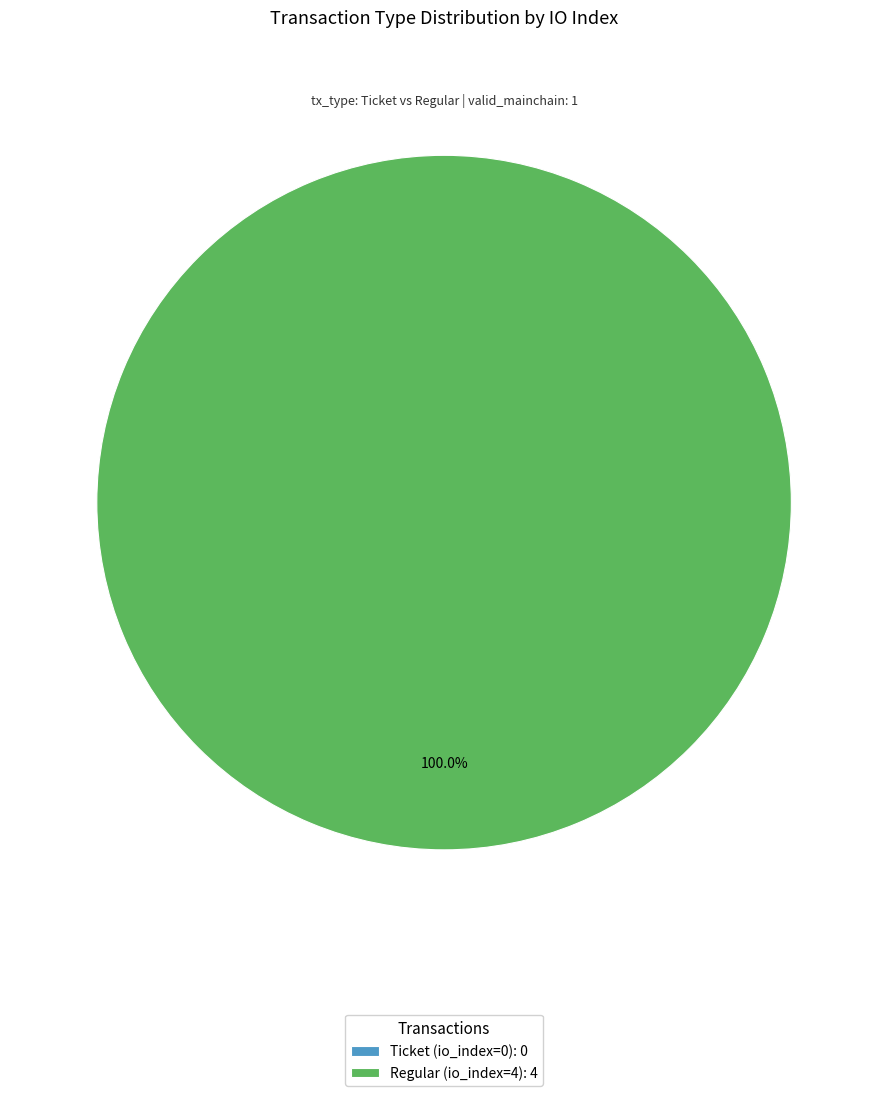

Which slice is the smallest?

Ticket (io_index=0)